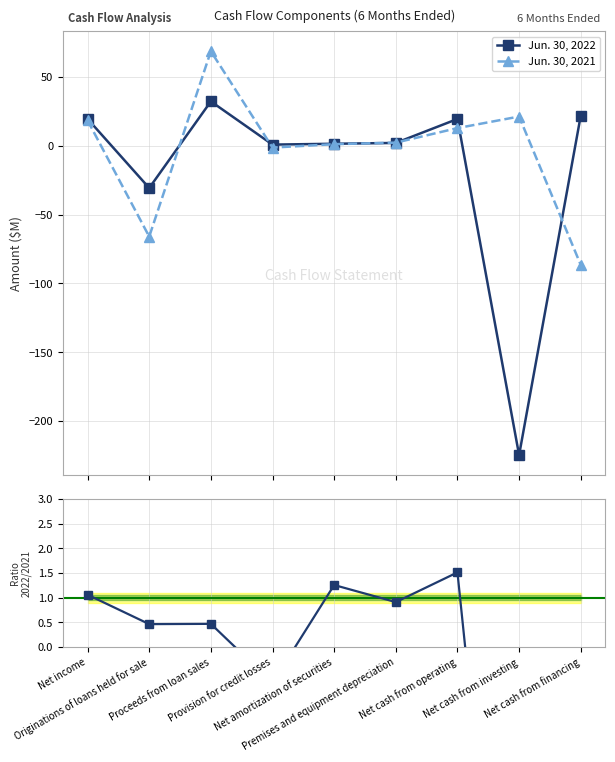

Between which two adjacent categories do Jun. 30, 2022 and Ratio 2022/2021 first intersect?

Net income and Originations of loans held for sale